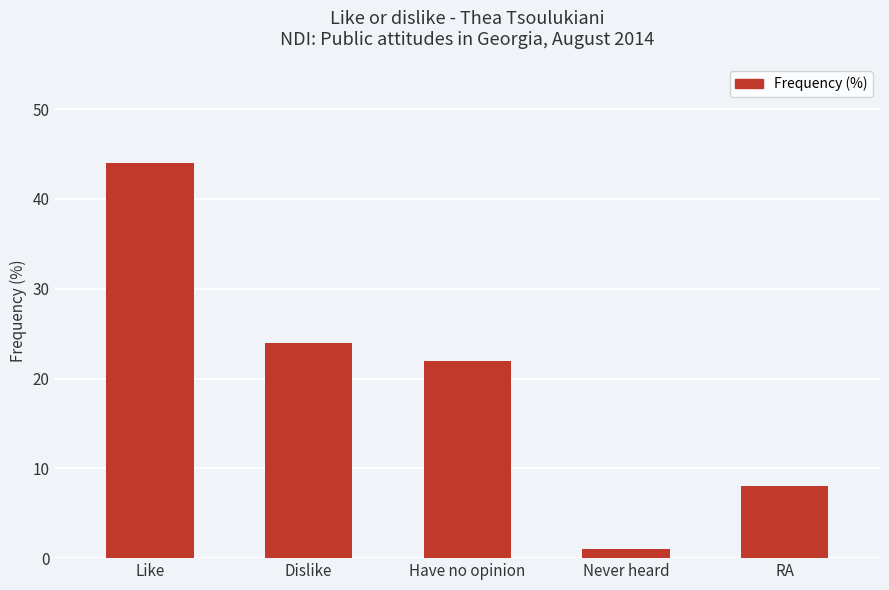

How many bars are there in total?

5